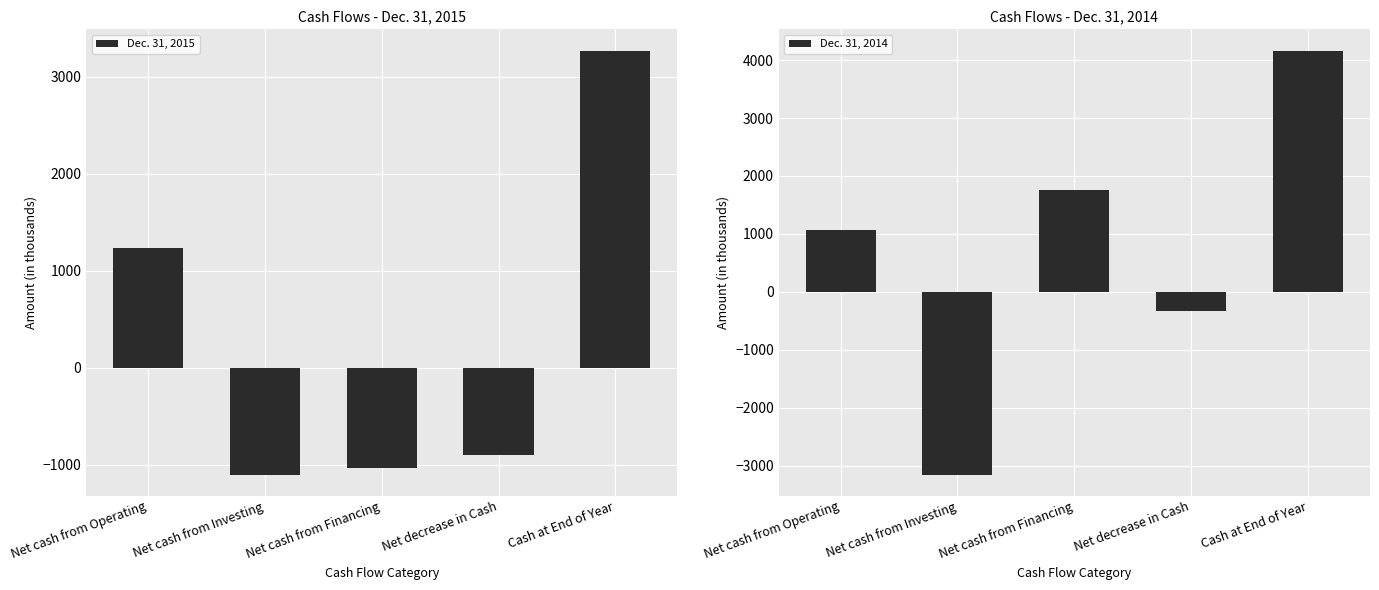

Rank the series by their average value, from lowest to highest.

Dec. 31, 2015, Dec. 31, 2014